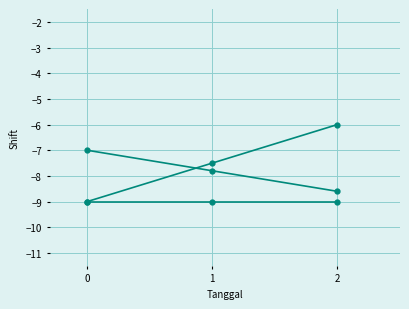

How many lines are shown in the chart?

3